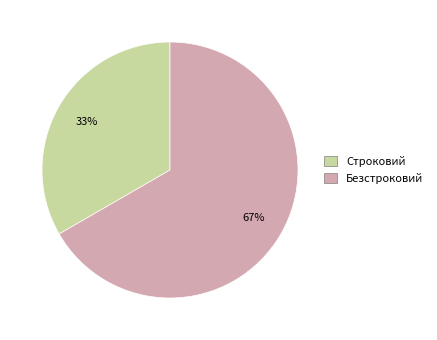

Which category has the smallest portion of the pie?

Строковий